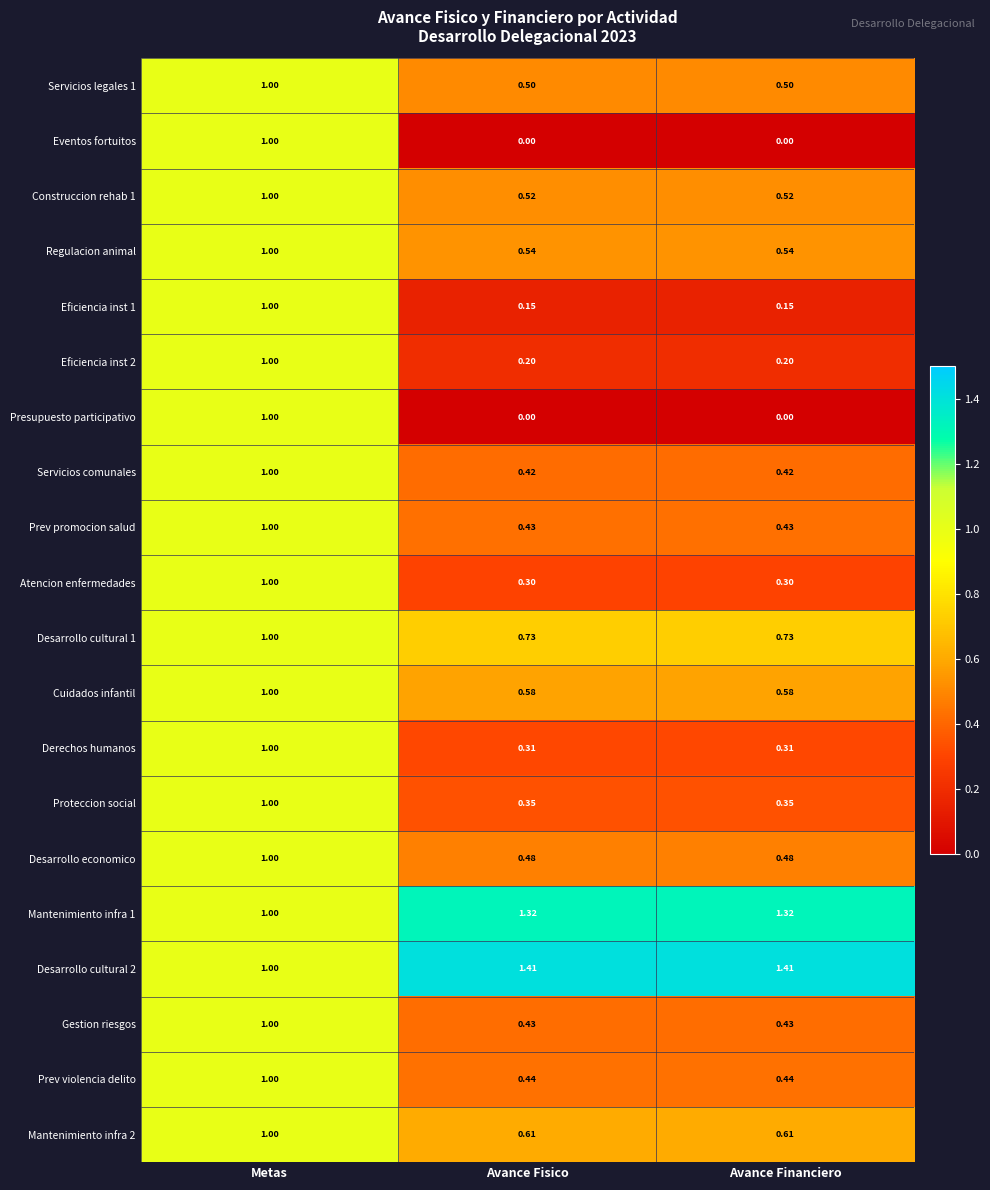

Is the value of Mantenimiento infra 2 at Metas greater than the value of Proteccion social at Avance Fisico?

Yes